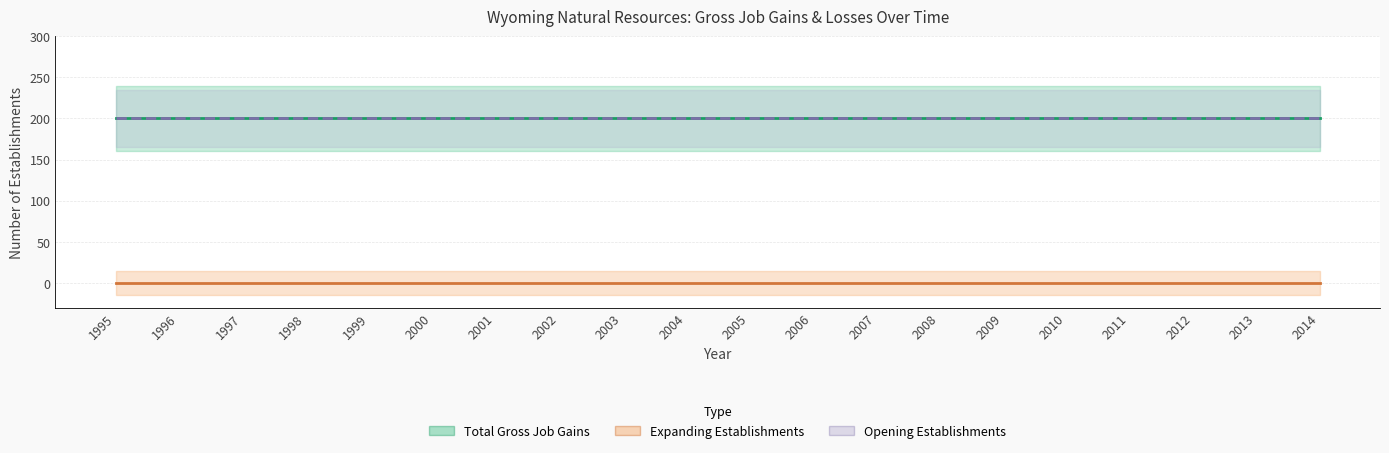

Is the value of Expanding Establishments at 2000 greater than the value of Total Gross Job Gains at 2012?

No